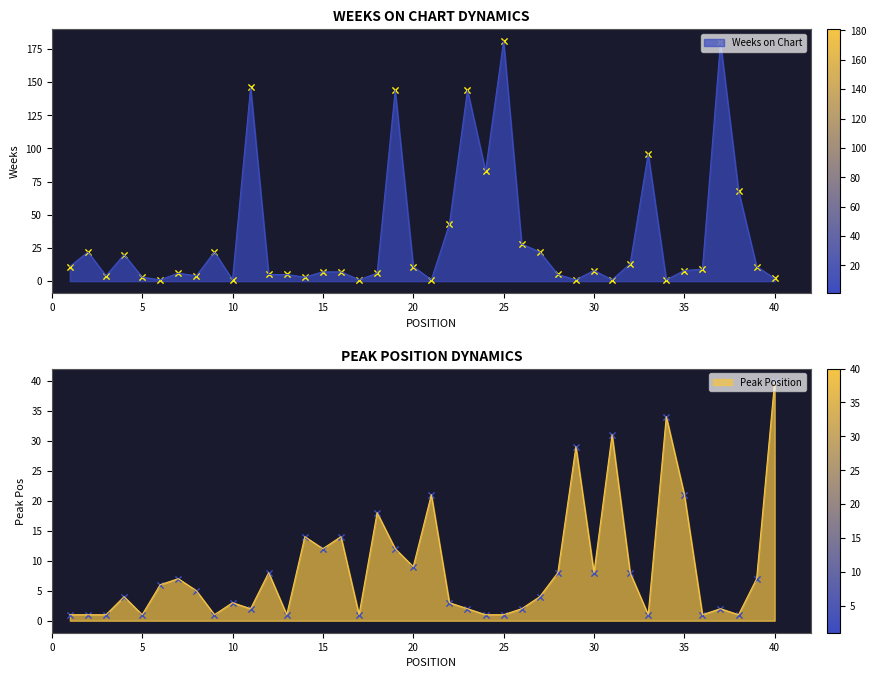

What are all the series names shown in the legend?

Weeks on Chart, Peak Position